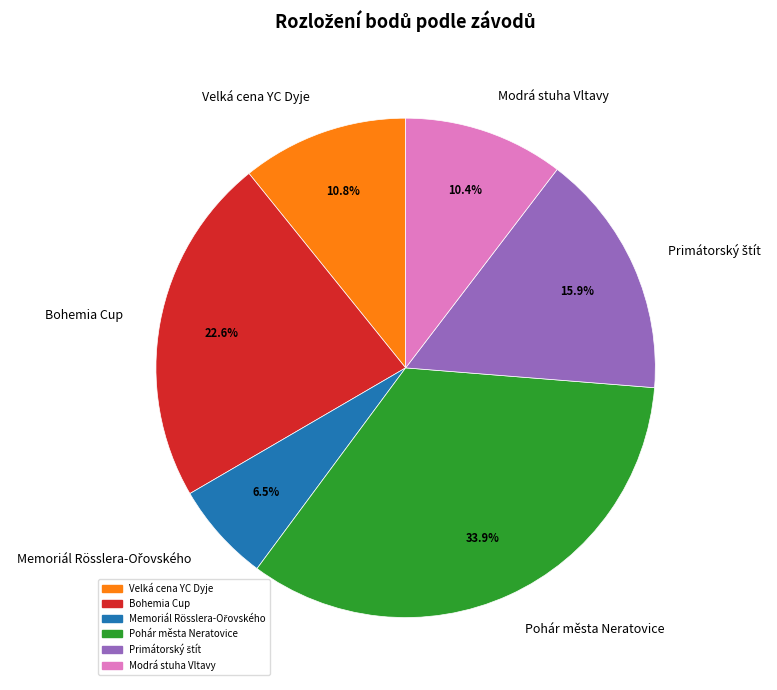

What portion of the pie excludes Pohár města Neratovice?

66.1%